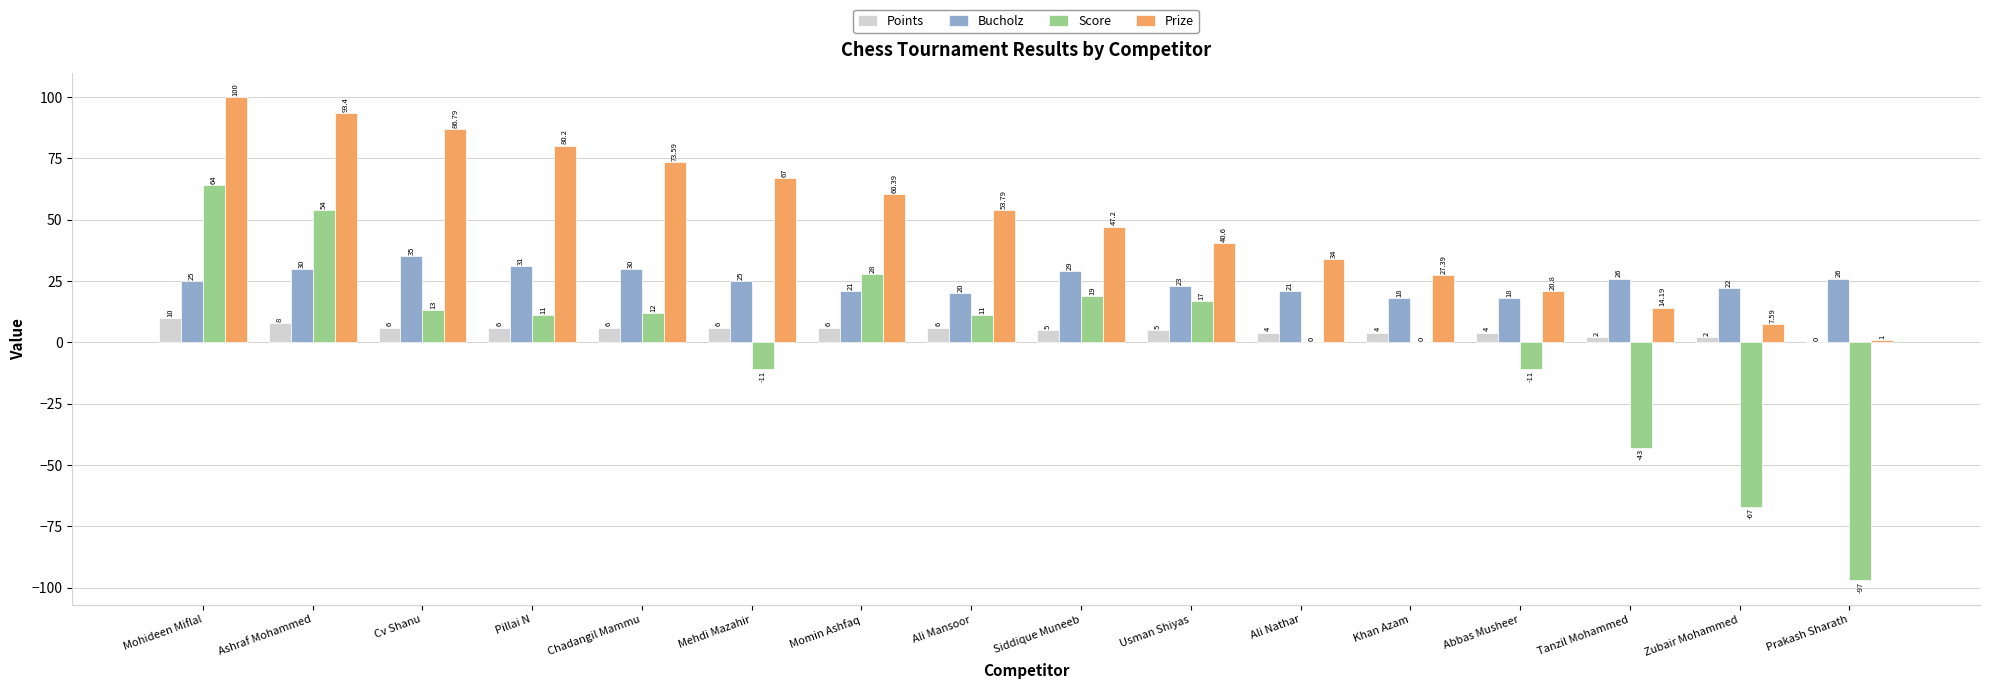

Which category has the highest value in the Score series?

Mohideen Miflal